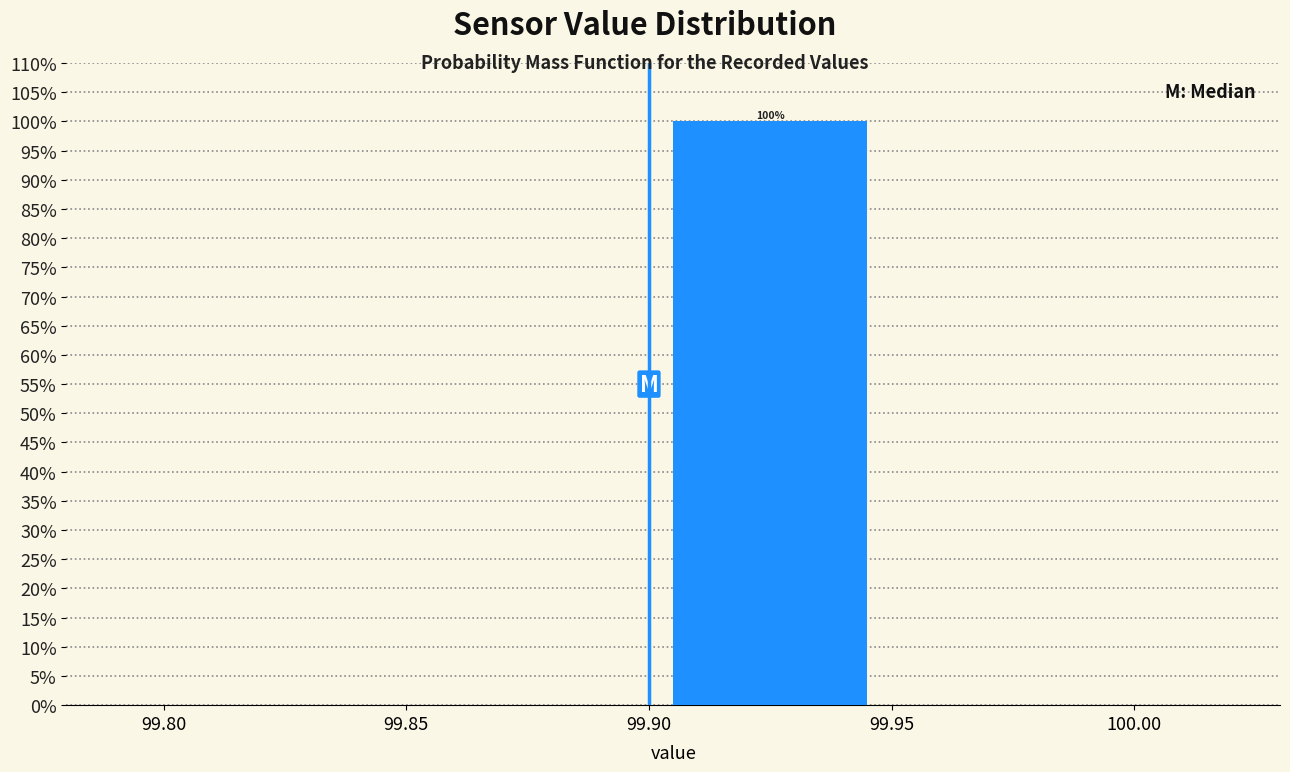

Which range on the x-axis has the tallest bar?

99.90 to 99.95